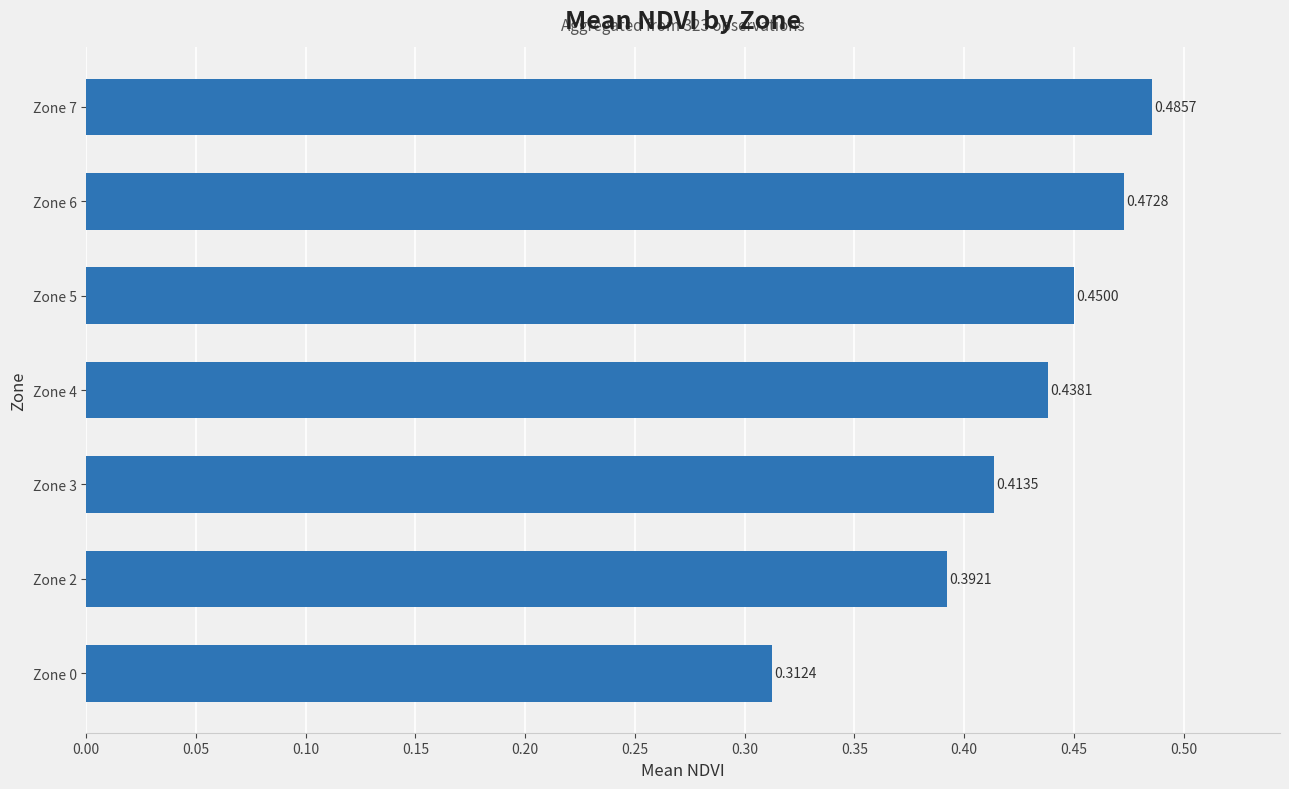

Which label corresponds to the smallest value in the chart?

Zone 0